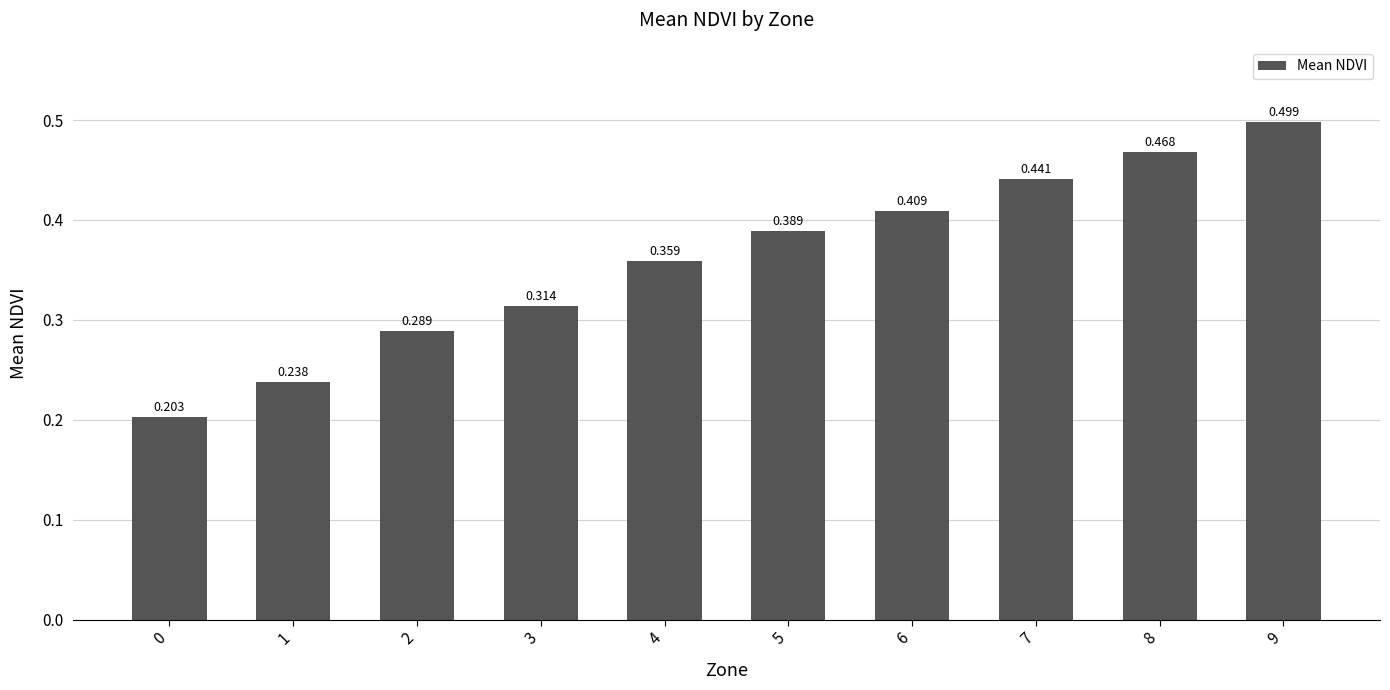

What is the difference between the maximum and minimum values?

0.3